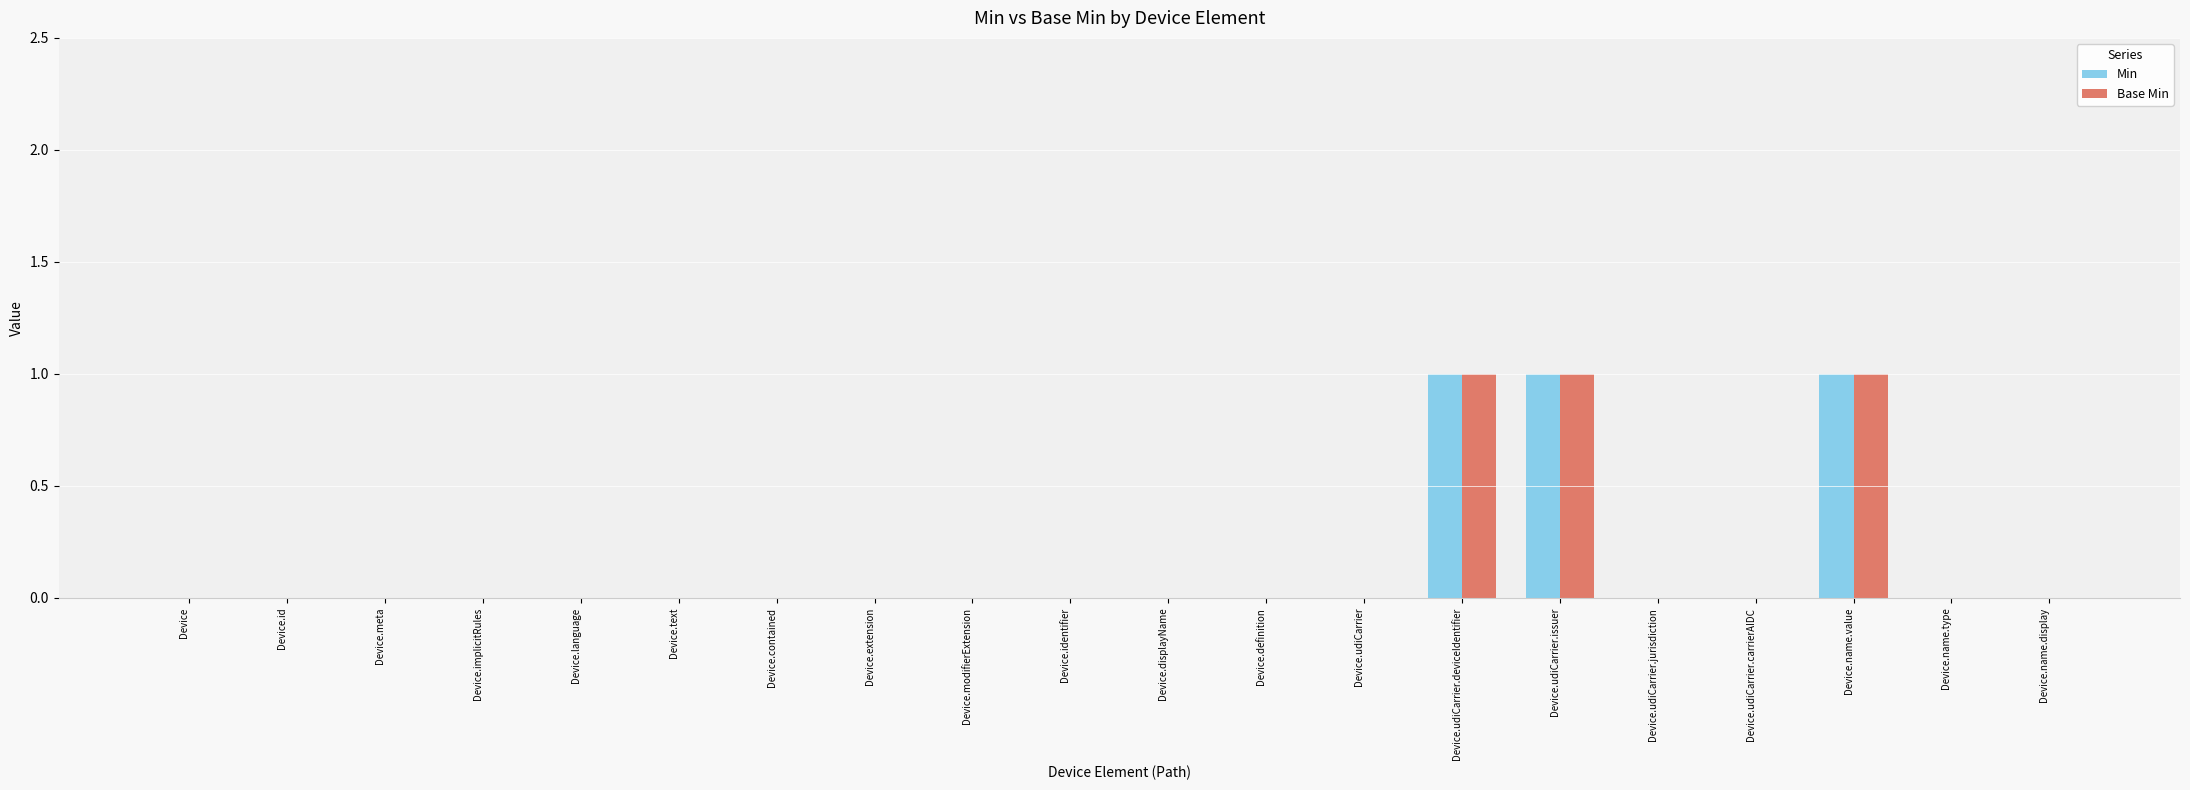

Are the bars grouped side by side (vs. stacked)?

Yes